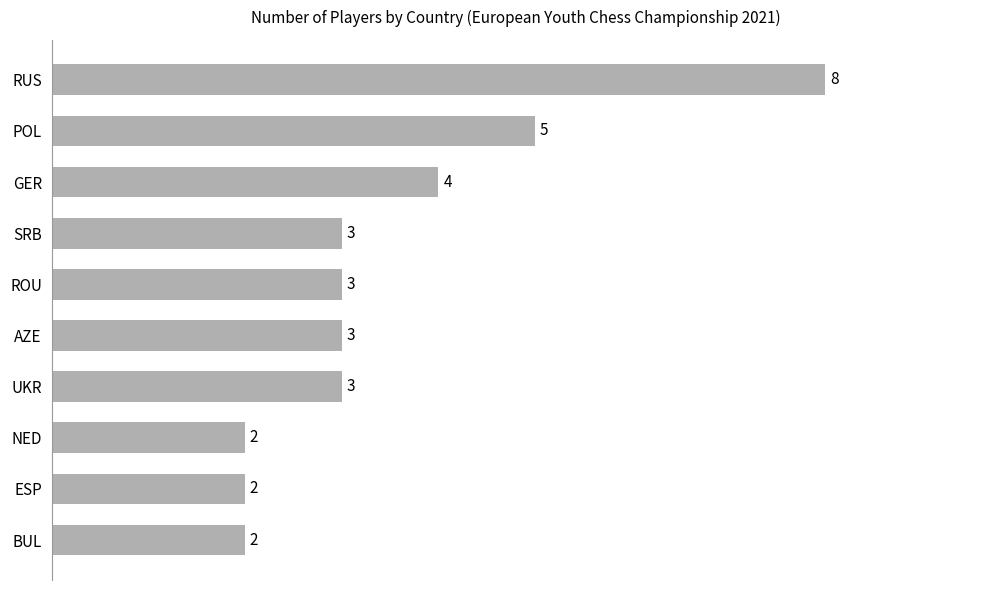

Reading bottom to top, extract all data points from this chart.

2	2	2	3	3	3	3	4	5	8